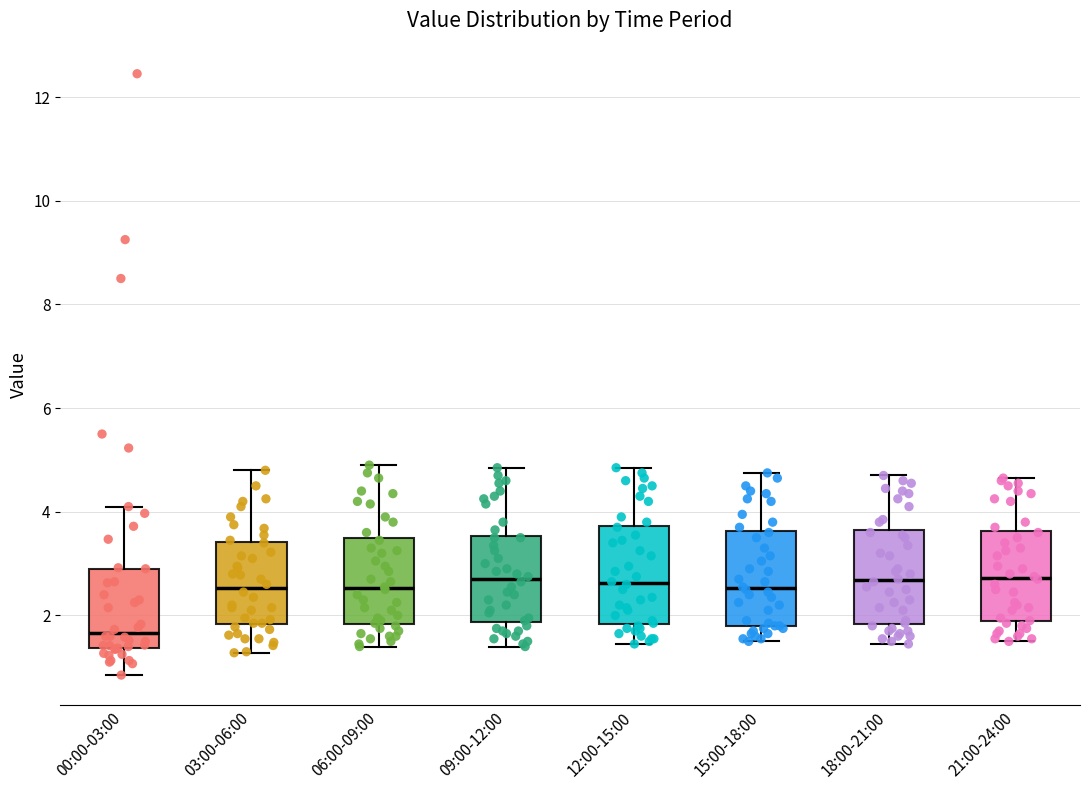

Reading left to right, read every box against the y-axis: the position of its median line, the range the box covers, and the ends of its whiskers. The values are not printed on the chart, so give them approximately, as read against the axis.

00:00-03:00: median 1.6, box 1.4 to 3.0, whiskers 0.8 to 4.2
03:00-06:00: median 2.6, box 1.8 to 3.4, whiskers 1.2 to 4.8
06:00-09:00: median 2.6, box 1.8 to 3.4, whiskers 1.4 to 5.0
09:00-12:00: median 2.8, box 1.8 to 3.6, whiskers 1.4 to 4.8
12:00-15:00: median 2.6, box 1.8 to 3.8, whiskers 1.4 to 4.8
15:00-18:00: median 2.6, box 1.8 to 3.6, whiskers 1.6 to 4.8
18:00-21:00: median 2.6, box 1.8 to 3.6, whiskers 1.4 to 4.8
21:00-24:00: median 2.8, box 1.8 to 3.6, whiskers 1.6 to 4.6